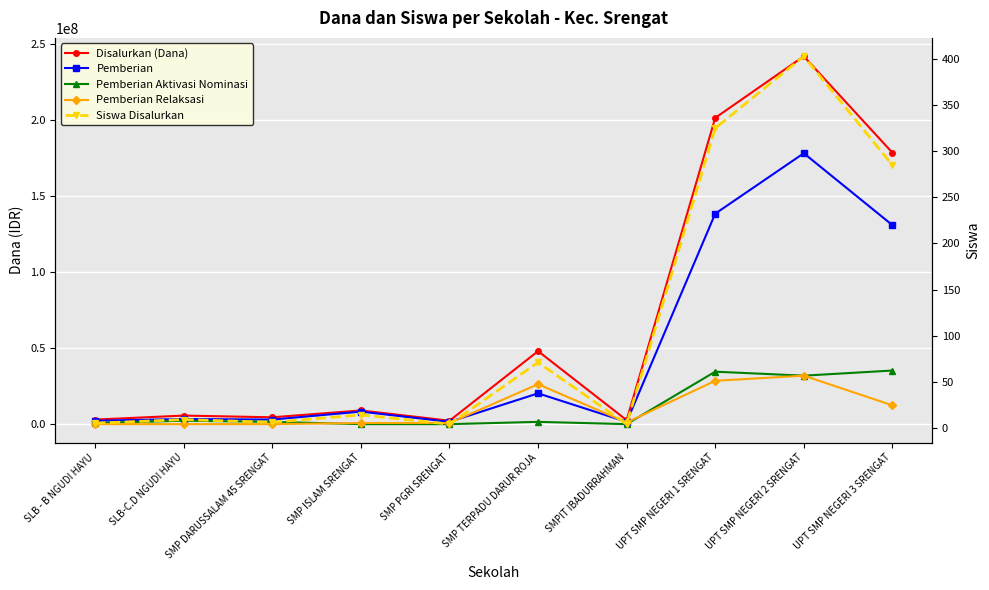

Rank the series at SMP PGRI SRENGAT from highest to lowest value.

Disalurkan (Dana), Pemberian, Pemberian Relaksasi, Siswa Disalurkan, Pemberian Aktivasi Nominasi